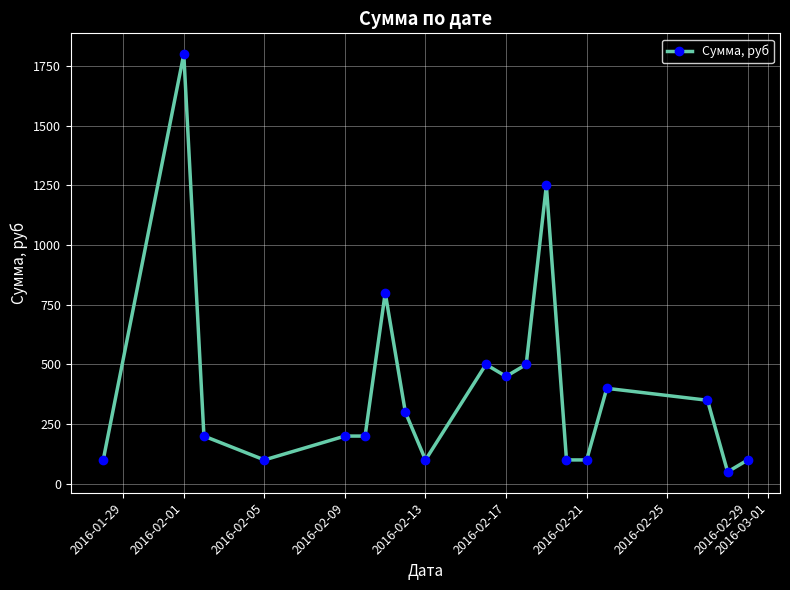

What is the value of the 16th point from the left?

400